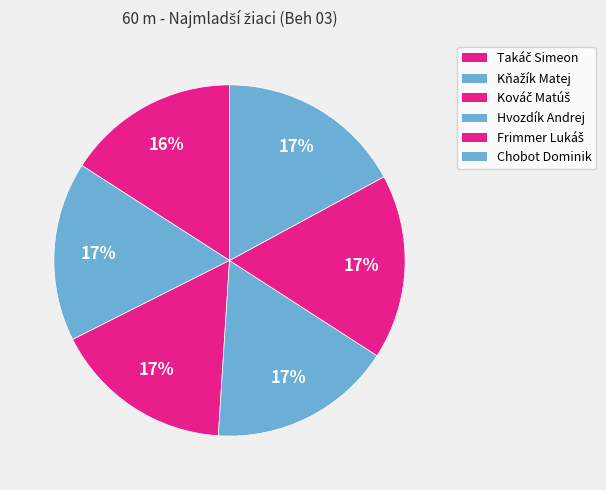

Is Kňažík Matej the majority of the pie?

No